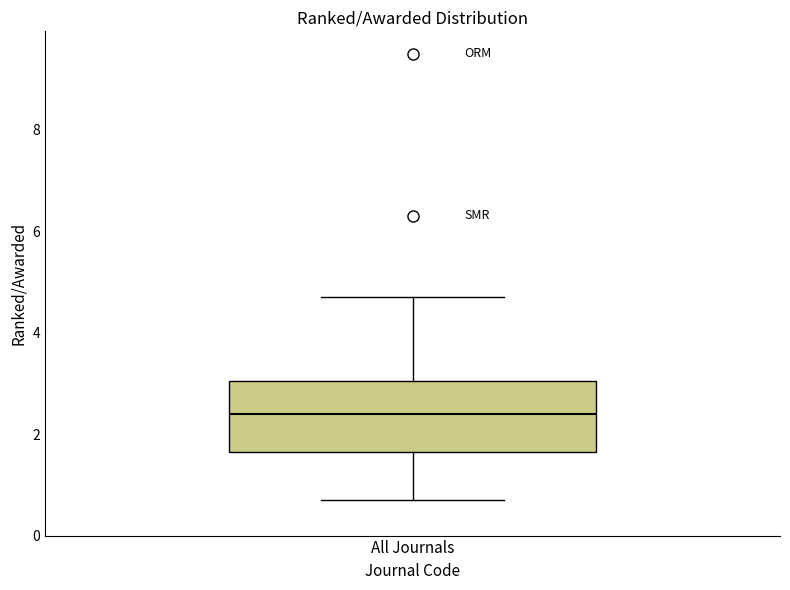

Where does the upper whisker of the box for All Journals end on the y-axis? The values are not printed on the chart, so give them approximately, as read against the axis.

4.8